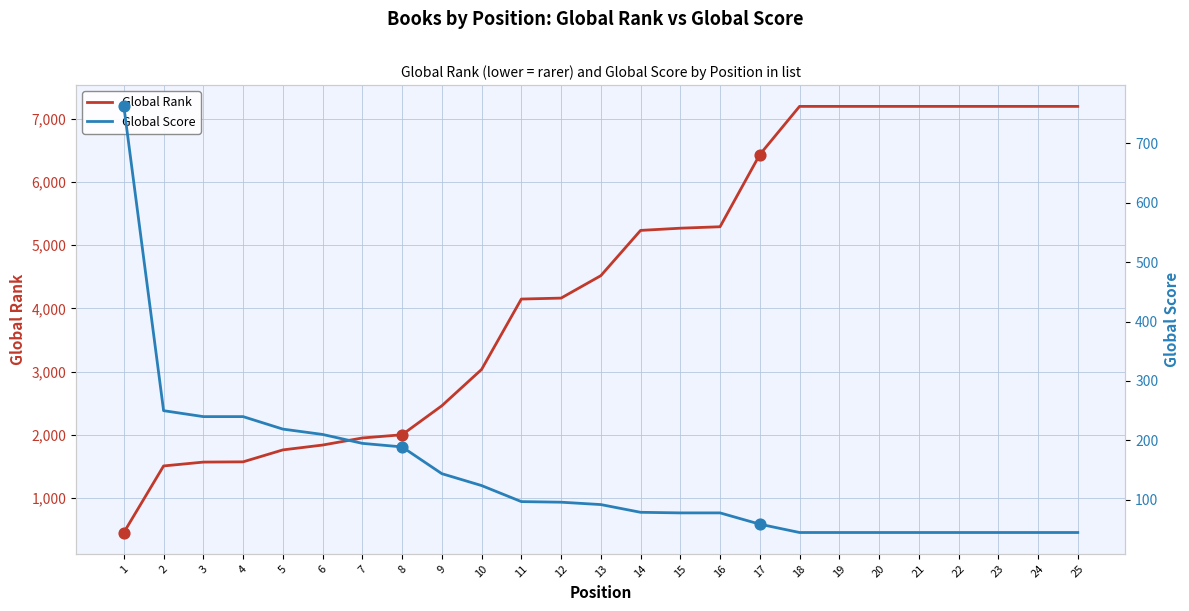

Which series reaches the minimum Y coordinate?

Global Score